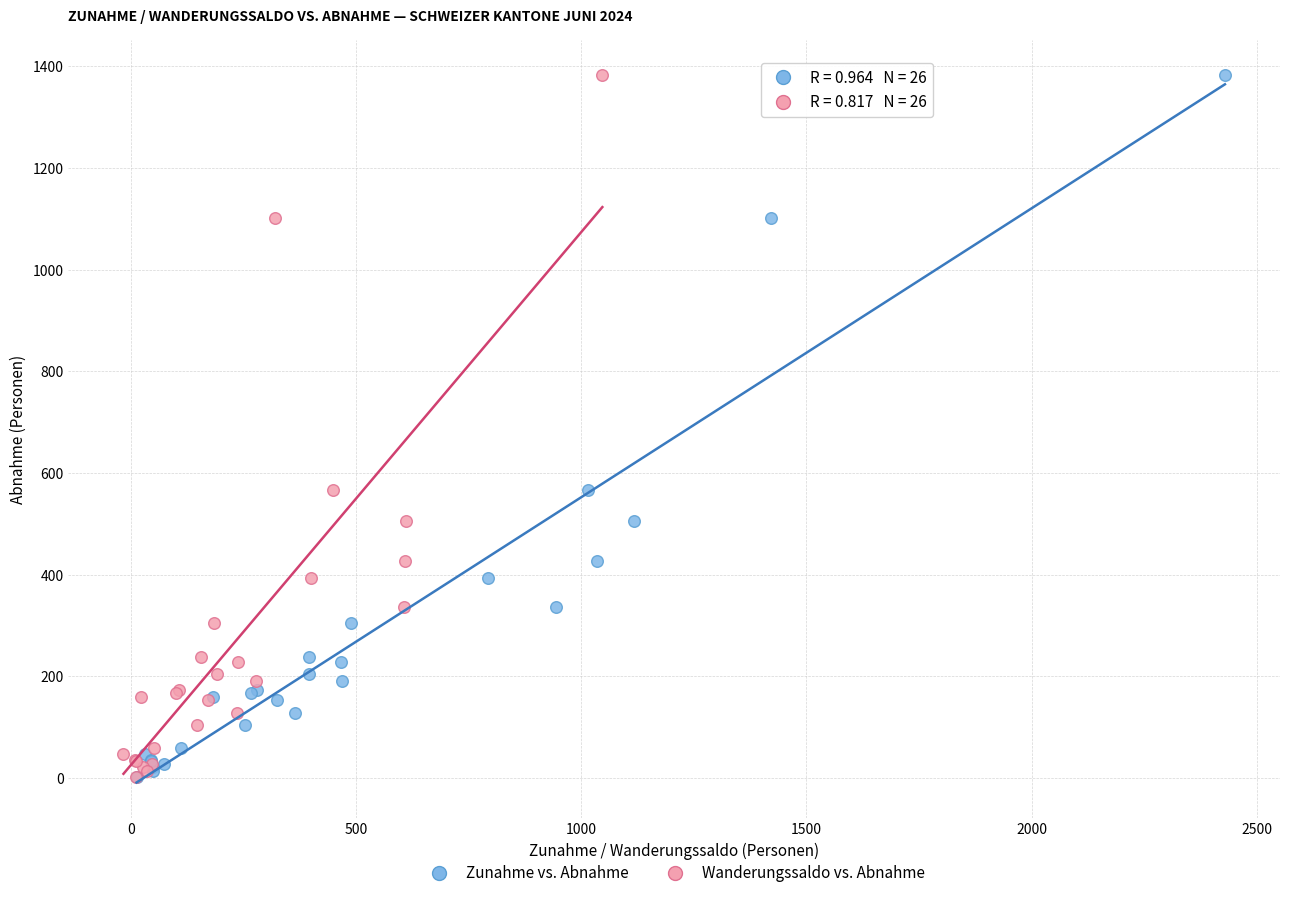

What are all the series names shown in the legend?

Zunahme vs. Abnahme, Wanderungssaldo vs. Abnahme